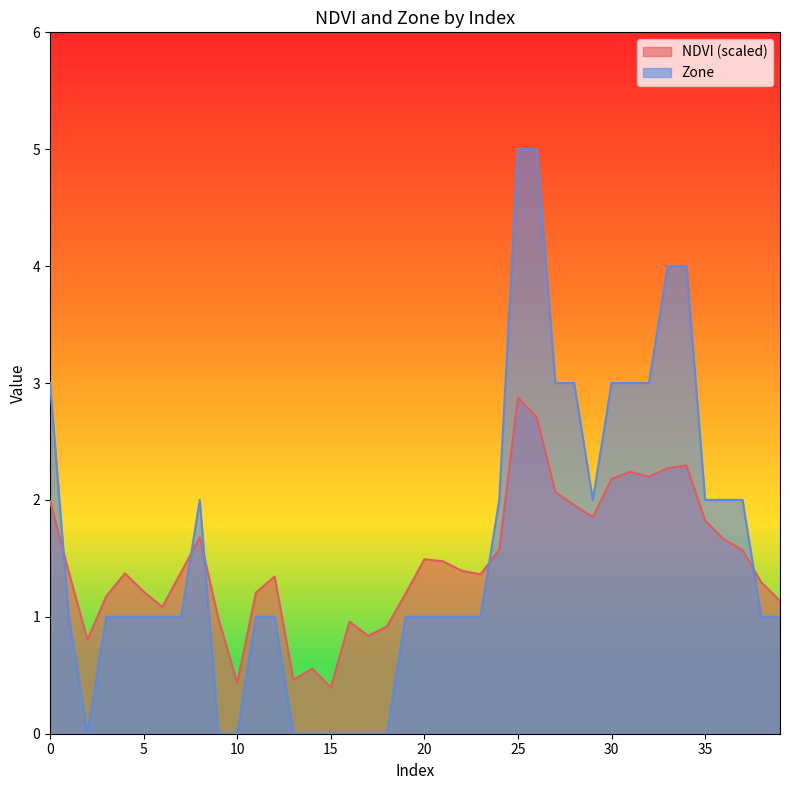

Where is the first local maximum for Zone?

8